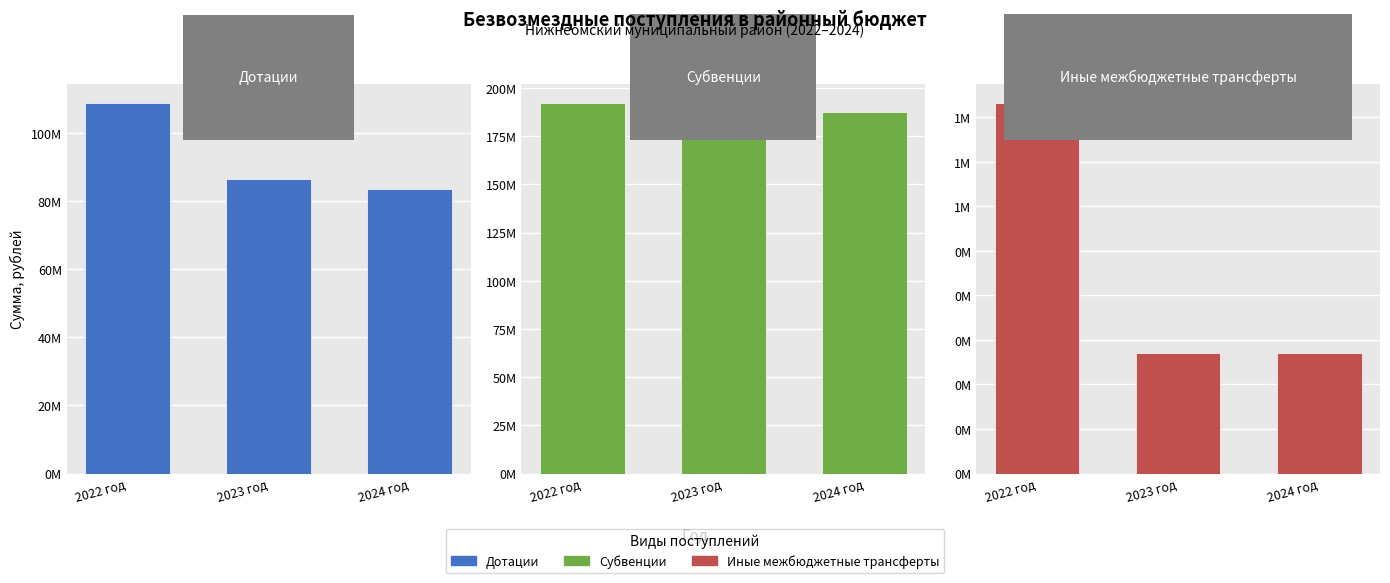

How many bars are there in each group?

3